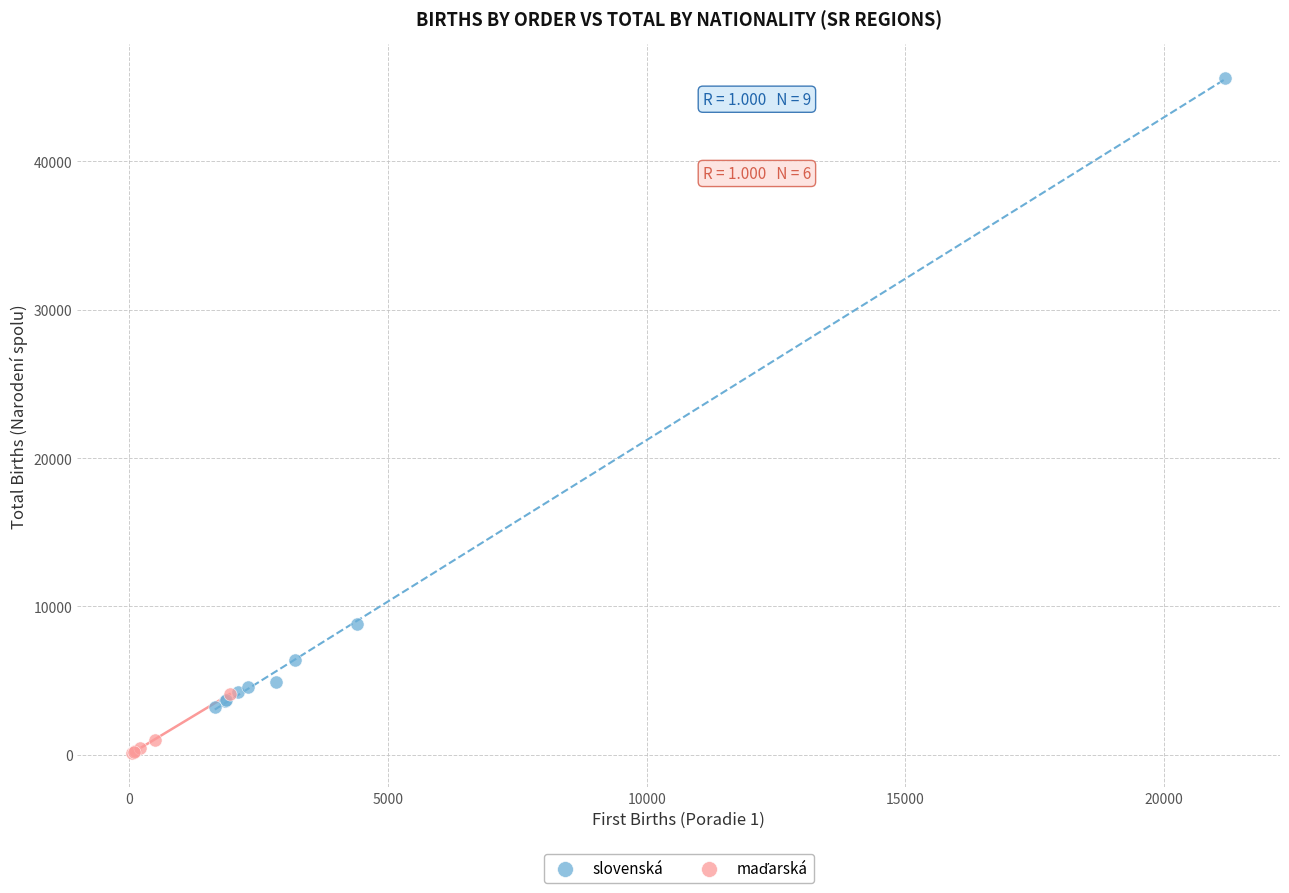

Which series contains the highest Y value?

slovenská